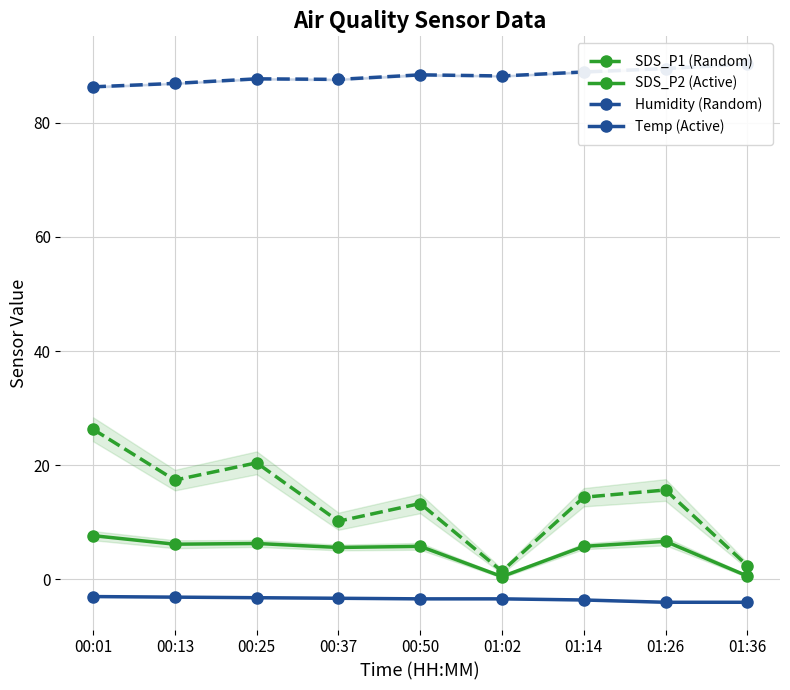

What is the difference between the highest and lowest values at 00:13?

90.0